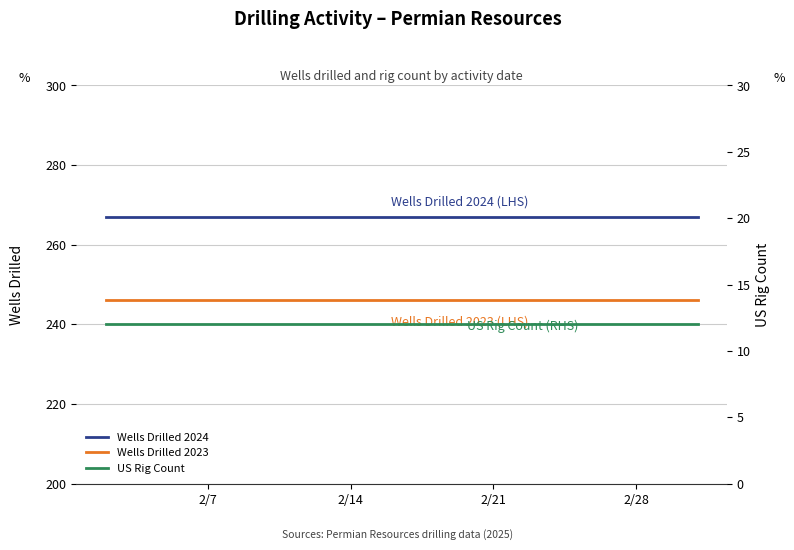

What position from the left is 2/21?

3